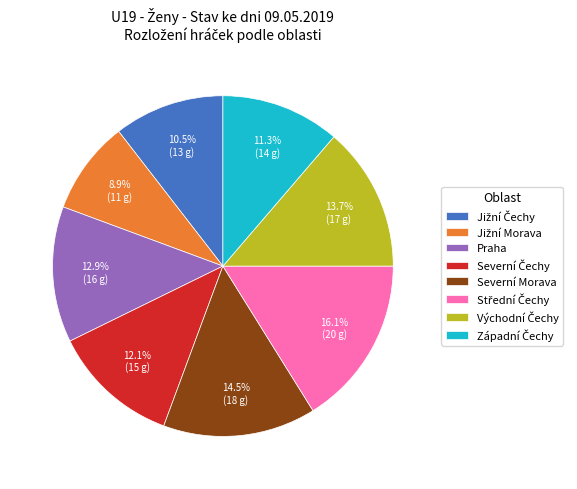

How much of the chart is everything except Praha?

87.1%